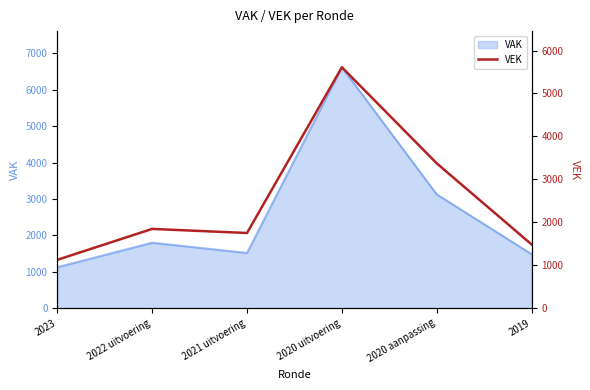

What is the label of the 1st point from the right?

2019